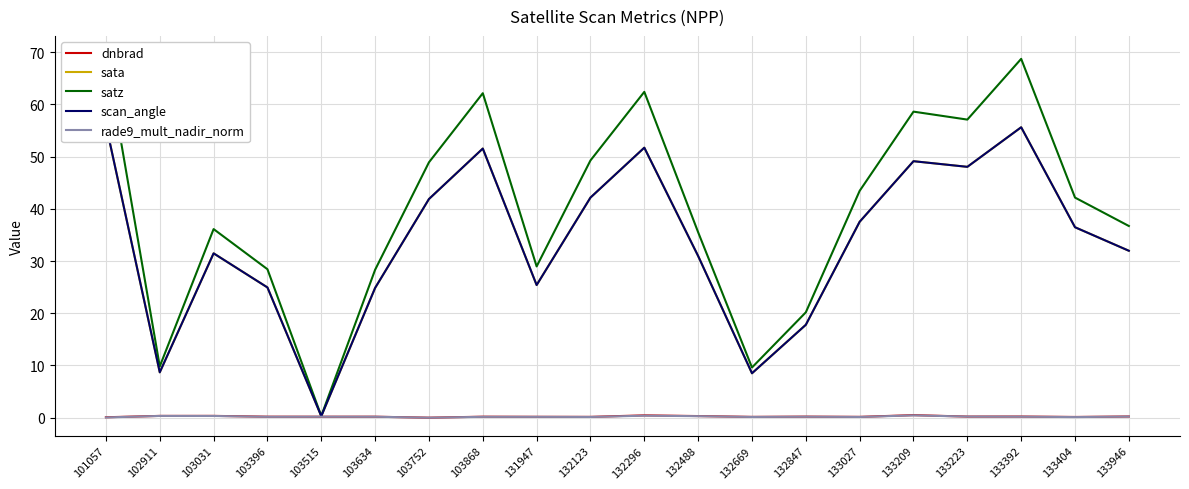

Is it true that rade9_mult_nadir_norm equals 0.0 at 101057?

True